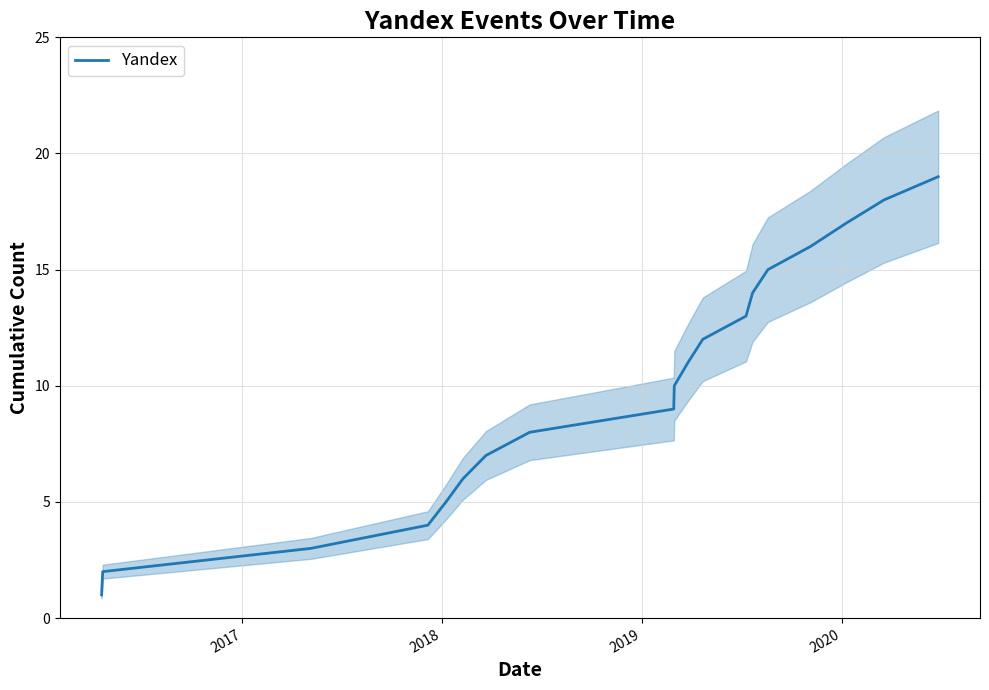

What is the maximum value for Yandex?

19